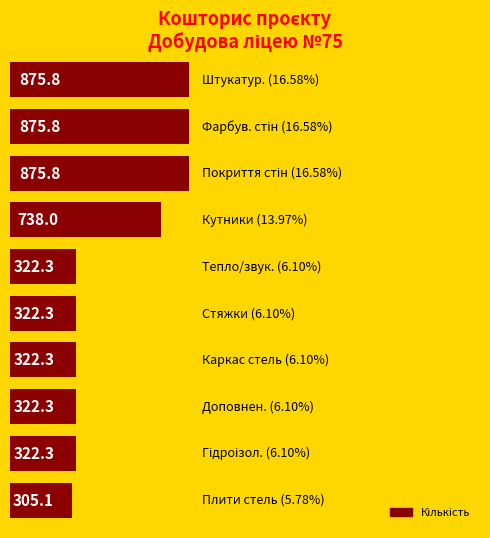

How many bars are there in total?

10